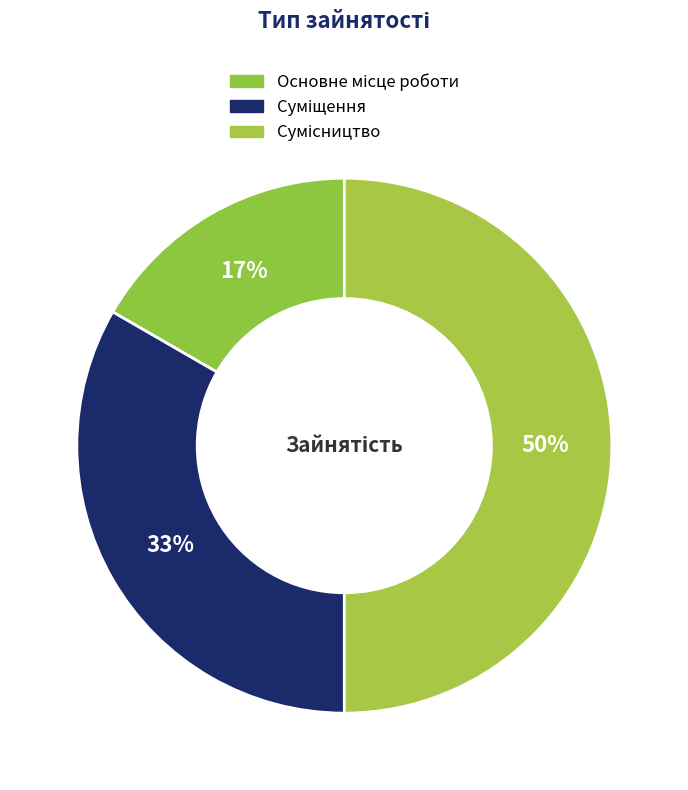

Count the number of slices in the pie.

3